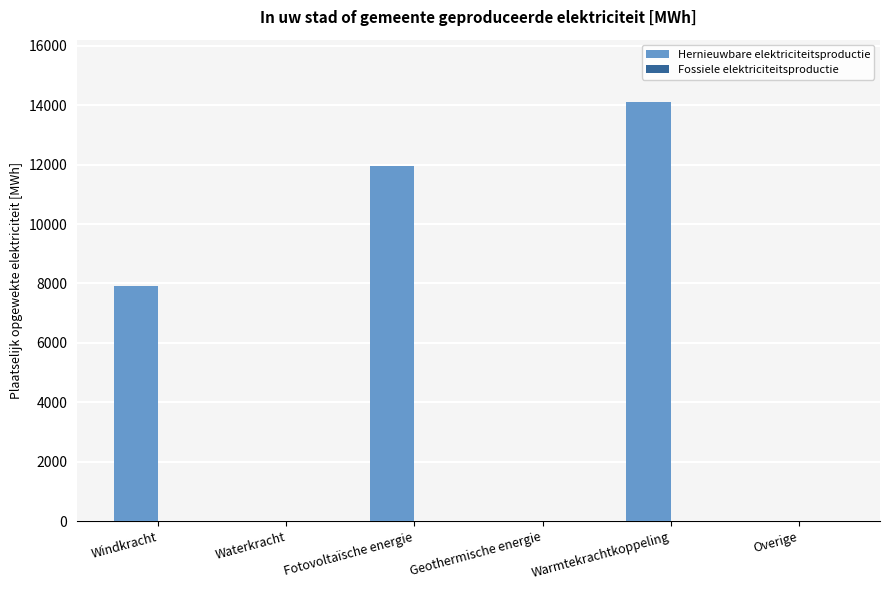

Which category has the highest value across all series?

Warmtekrachtkoppeling